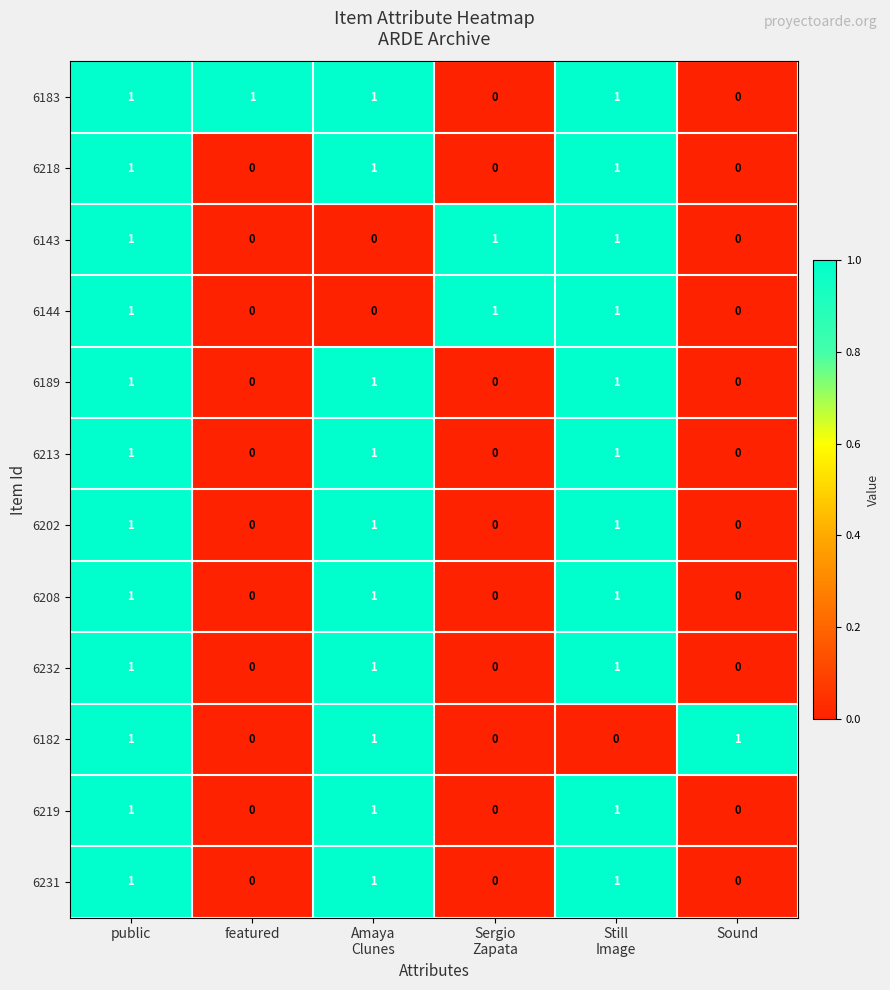

Is it true that 6213 equals 0 at Sound?

True